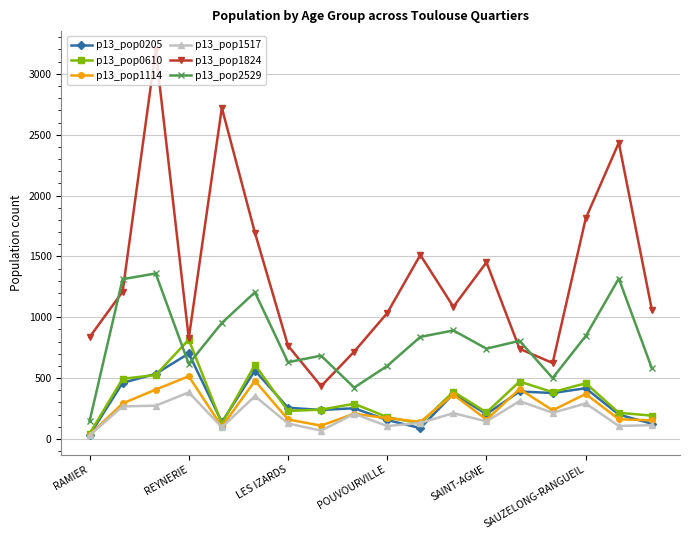

What are all the series names shown in the legend?

p13_pop0205, p13_pop0610, p13_pop1114, p13_pop1517, p13_pop1824, p13_pop2529